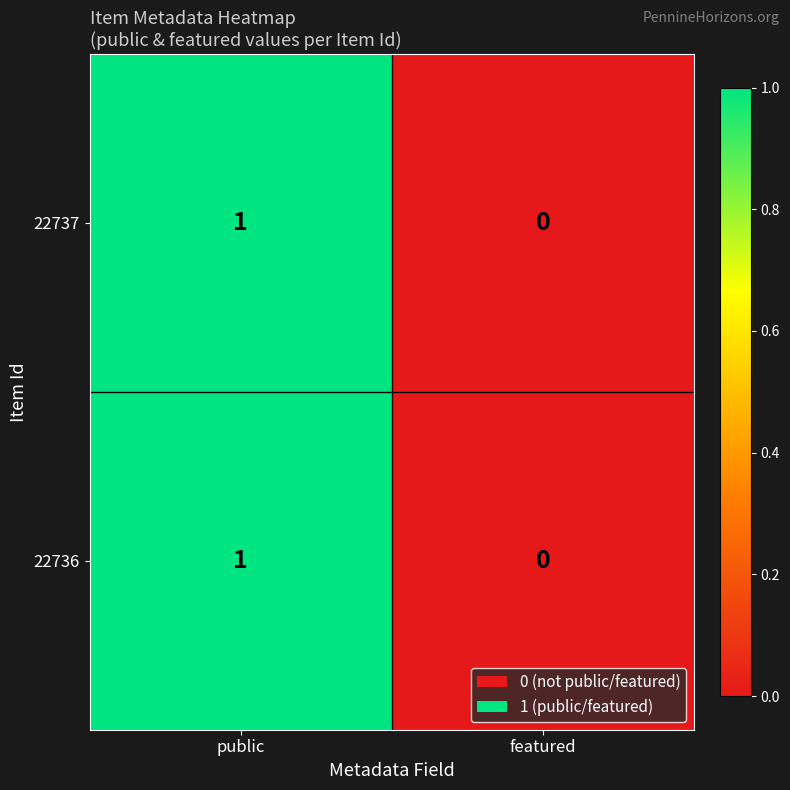

At which category is the sum across all series the highest?

public